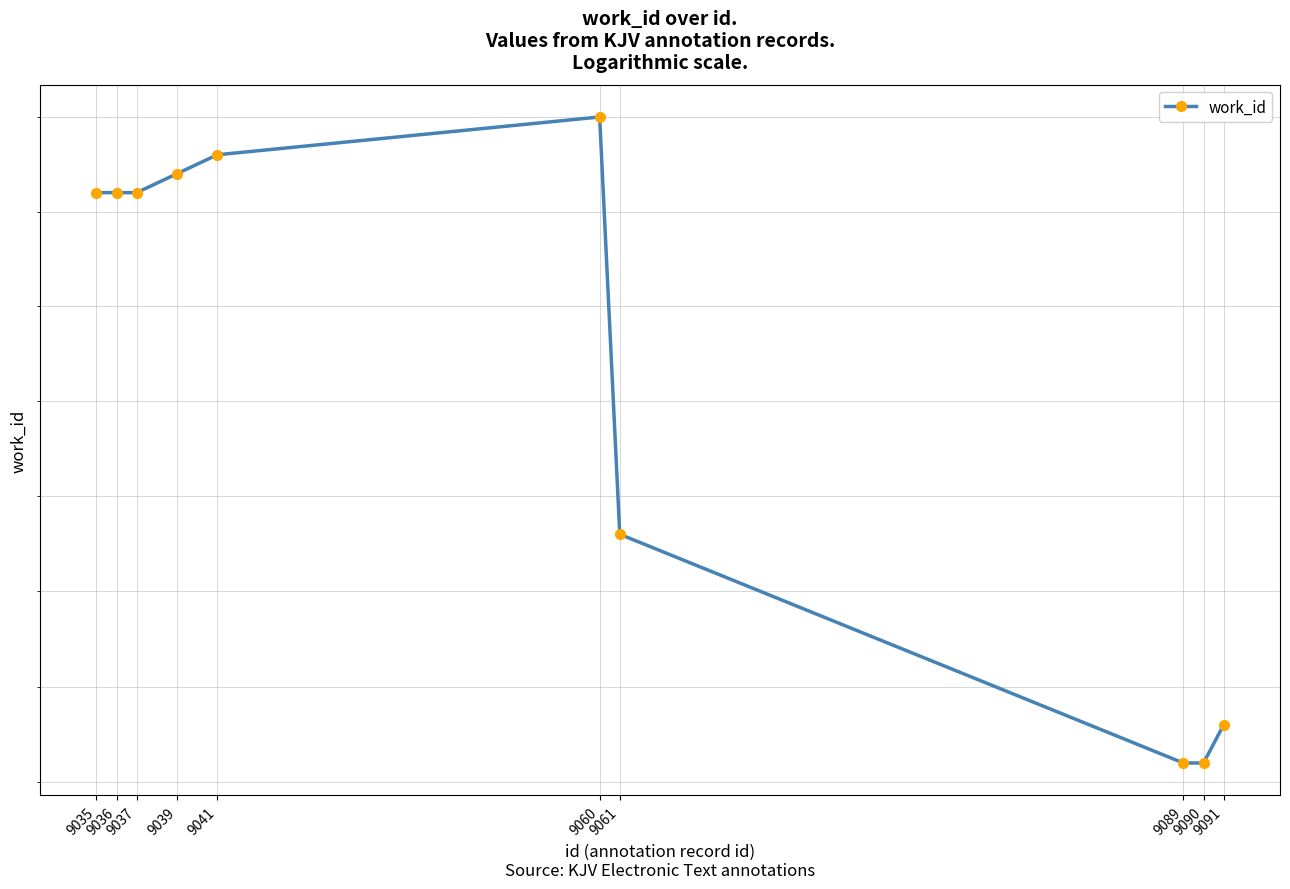

Does the chart display data point markers on the line(s)?

Yes